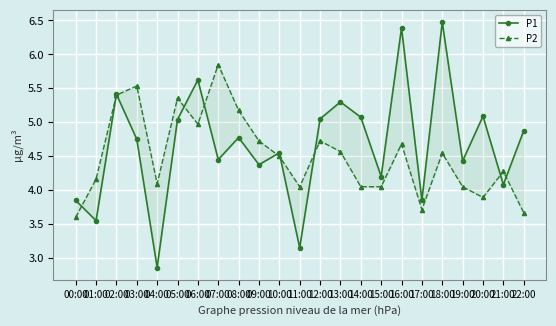

At which label does P2 reach its minimum?

00:00